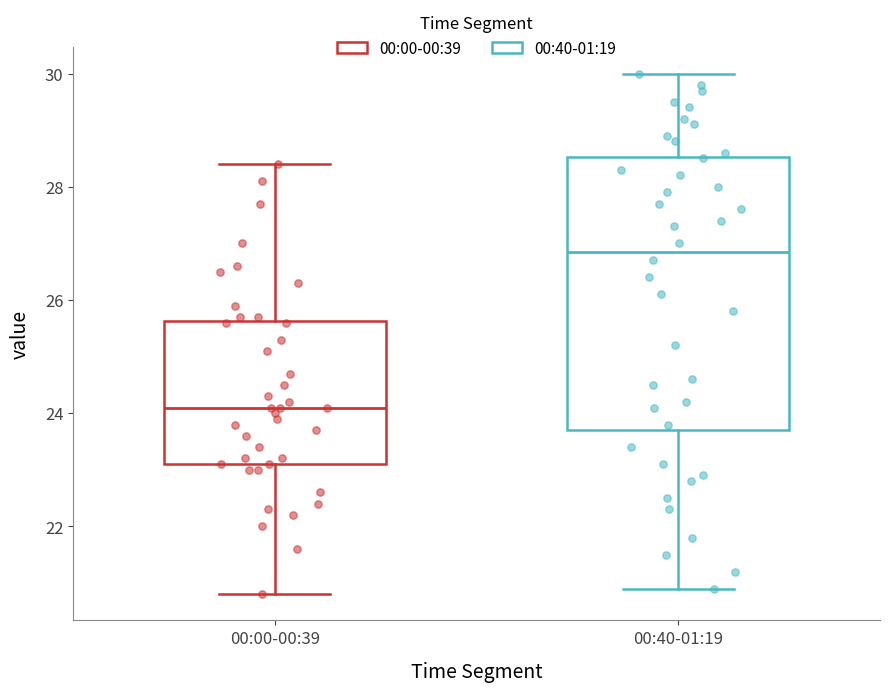

Which box has the lowest median line?

00:00-00:39